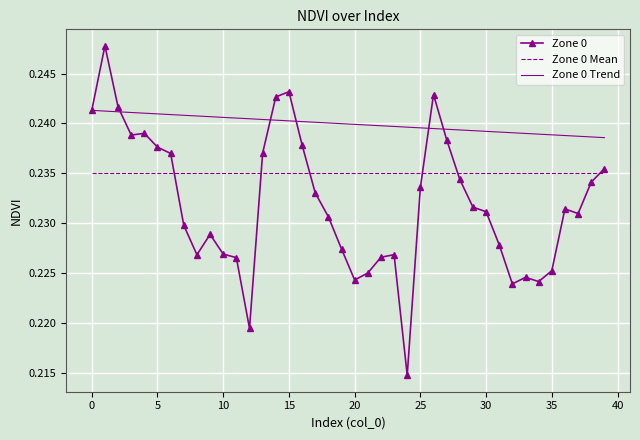

True or false: Zone 0 Mean and Zone 0 Trend intersect in this chart.

False